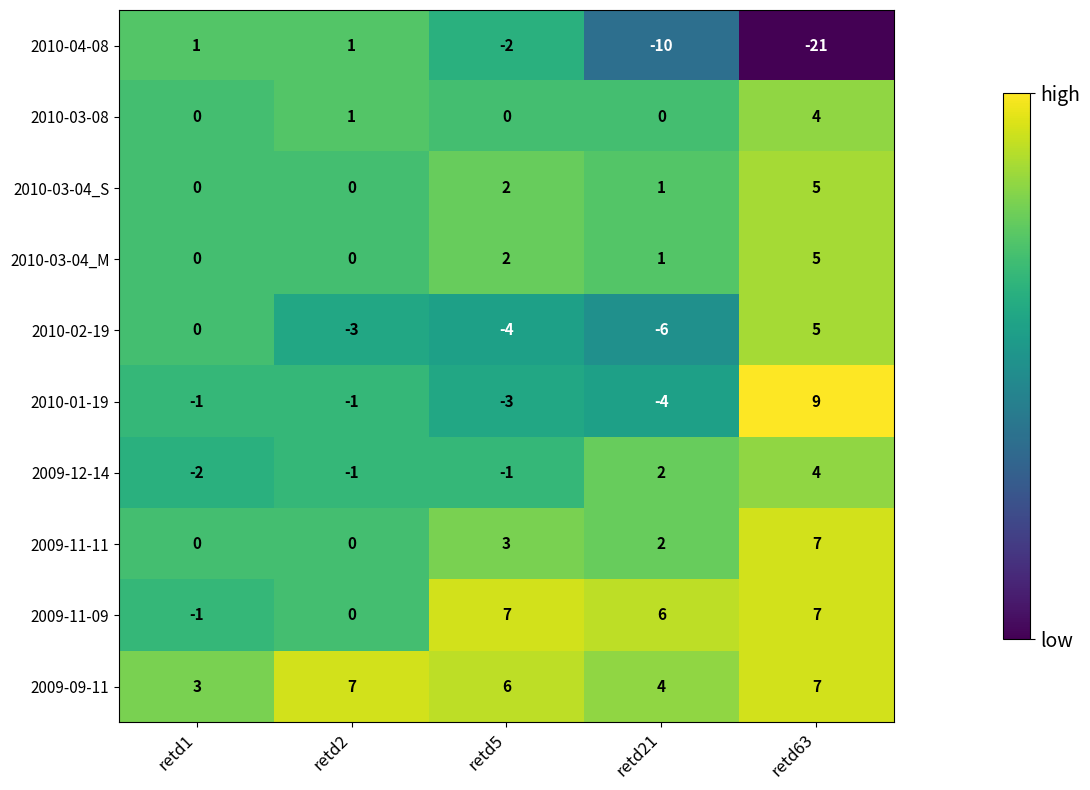

At which label does 2010-04-08 first exceed -2?

retd1